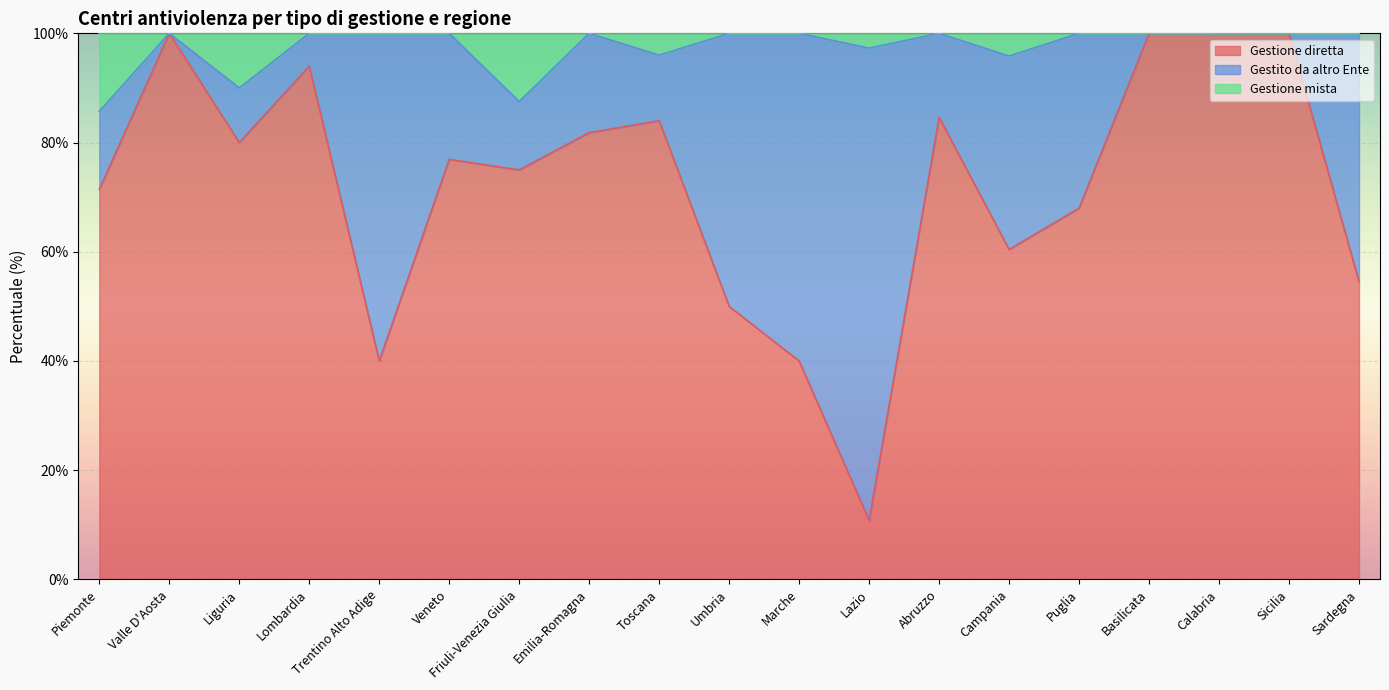

True or false: Gestione mista and Gestione diretta intersect in this chart.

False